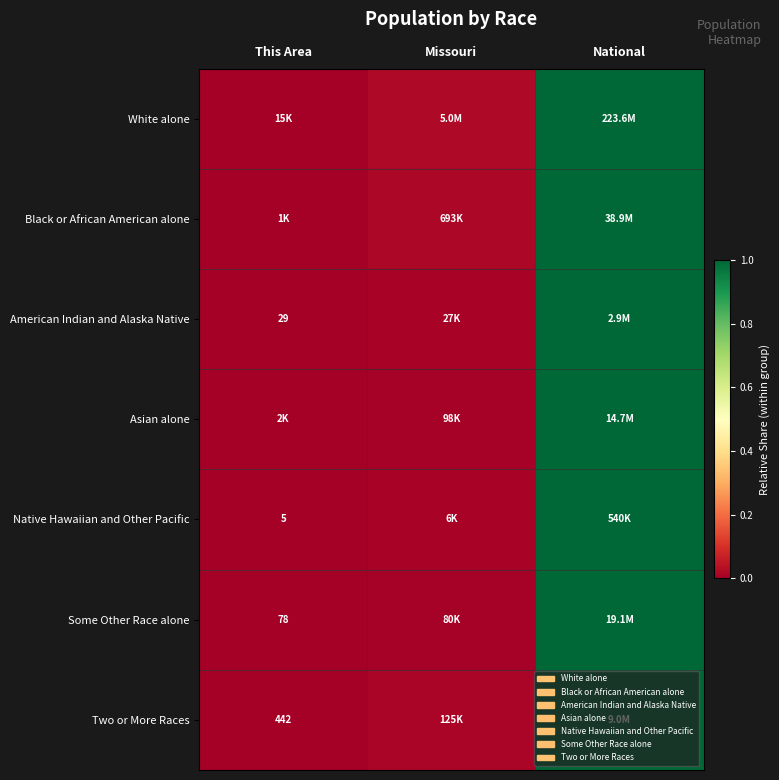

Which category has the highest value in the Black or African American alone series?

National